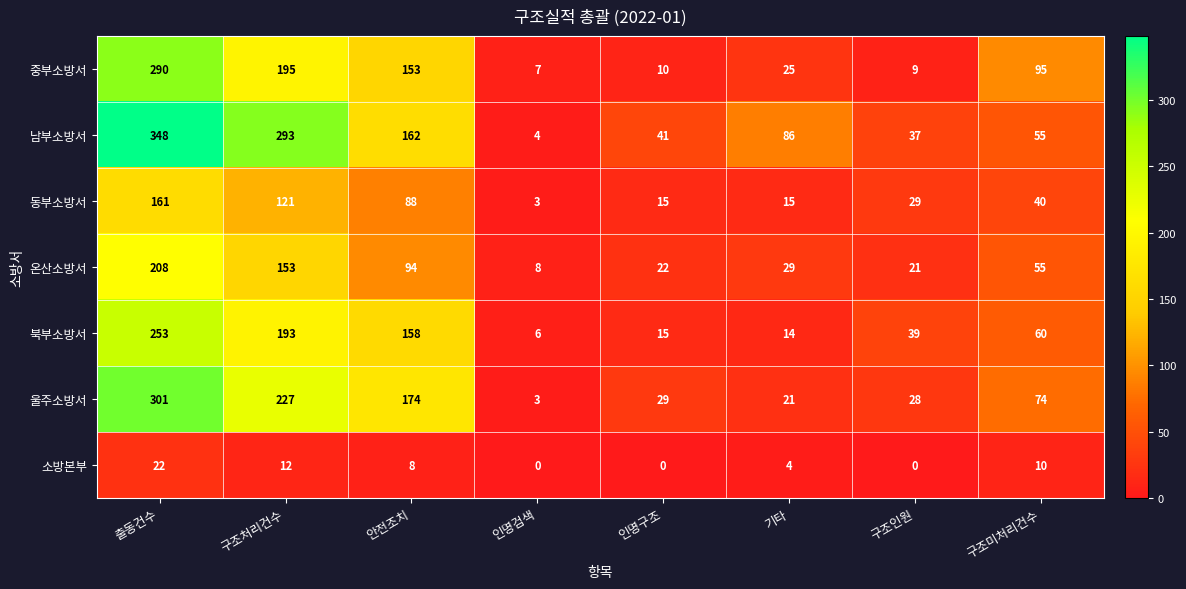

What is the approximate value of 온산소방서 at 출동건수, to the nearest 10?

210